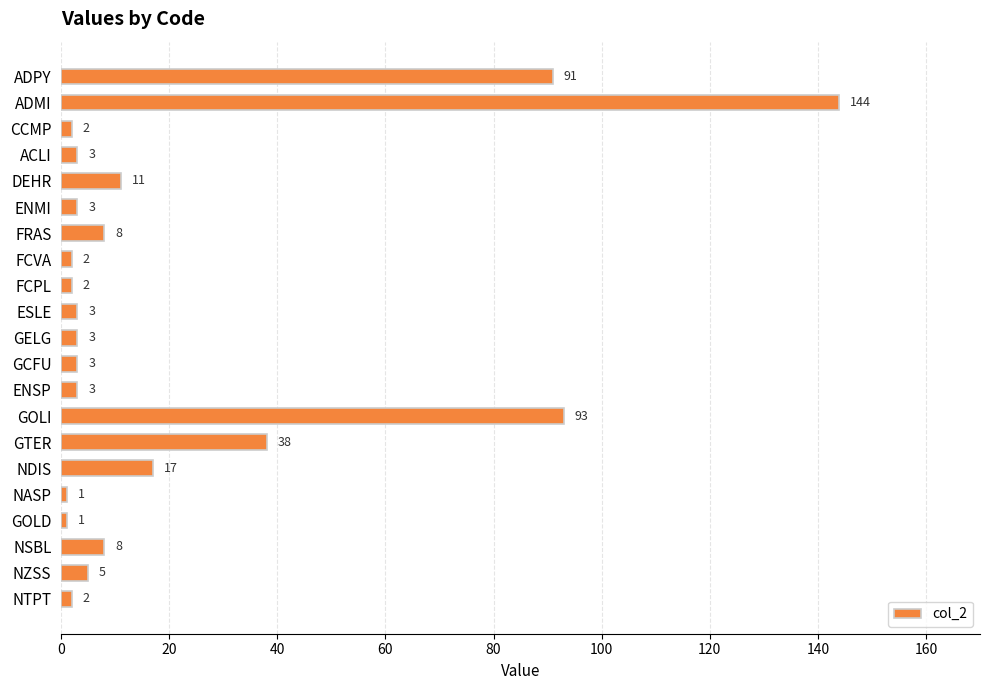

What is the change in value from FCPL to NZSS?

+3